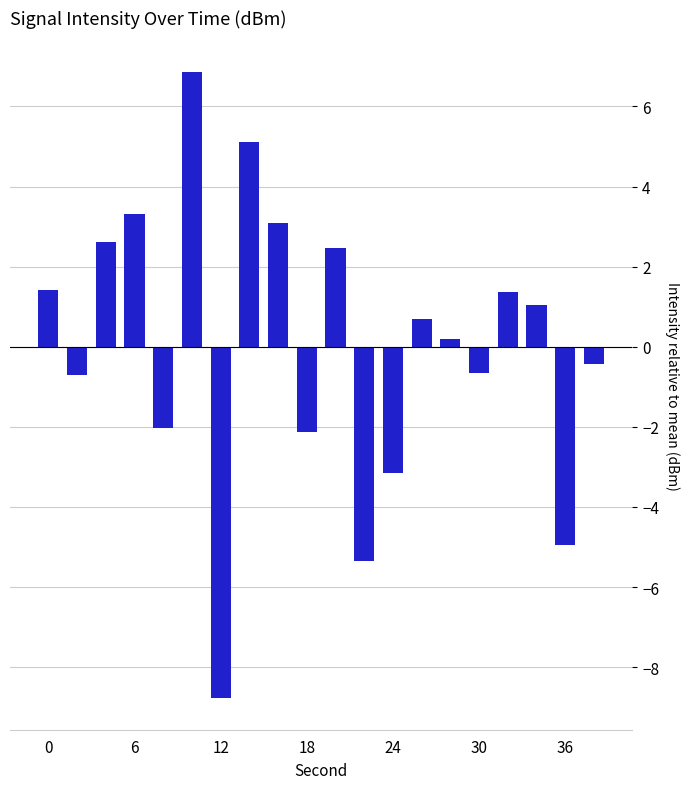

Reading right to left, transcribe all the data shown in this chart.

-0.4	-4.9	1.0	1.4	-0.7	0.2	0.7	-3.2	-5.3	2.5	-2.1	3.1	5.1	-8.8	6.9	-2.0	3.3	2.6	-0.7	1.4